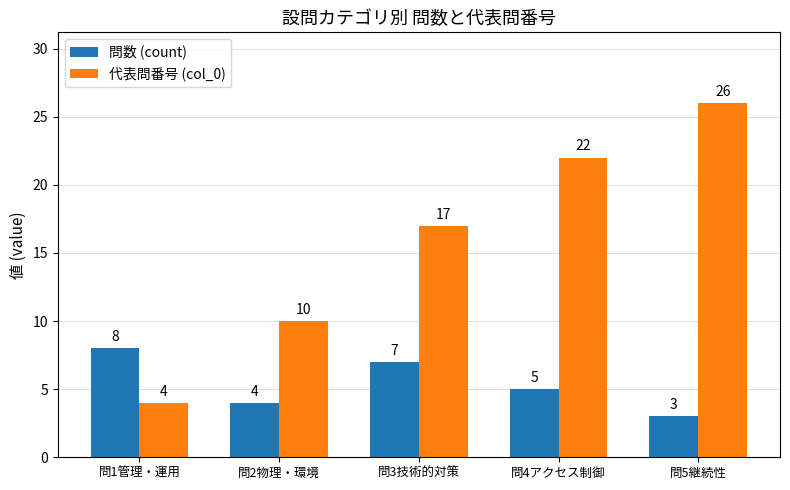

Reading left to right, transcribe all the data shown in this chart.

問数 (count): 8	4	7	5	3
代表問番号 (col_0): 4	10	17	22	26